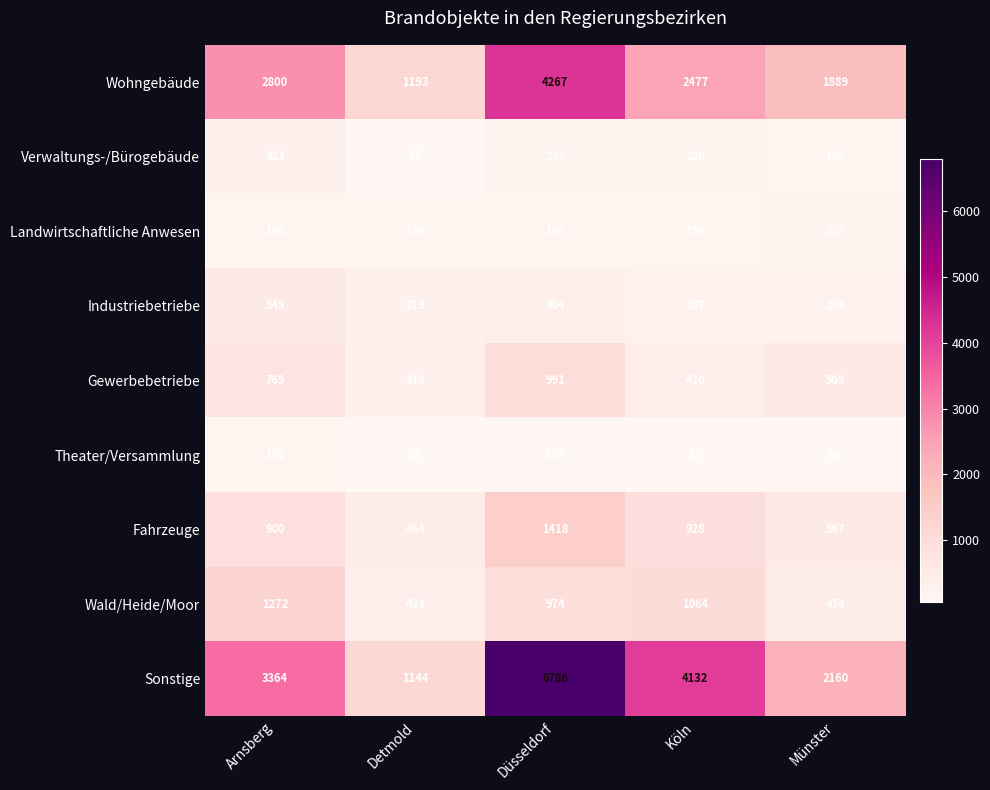

Which series has the widest spread of values?

Sonstige